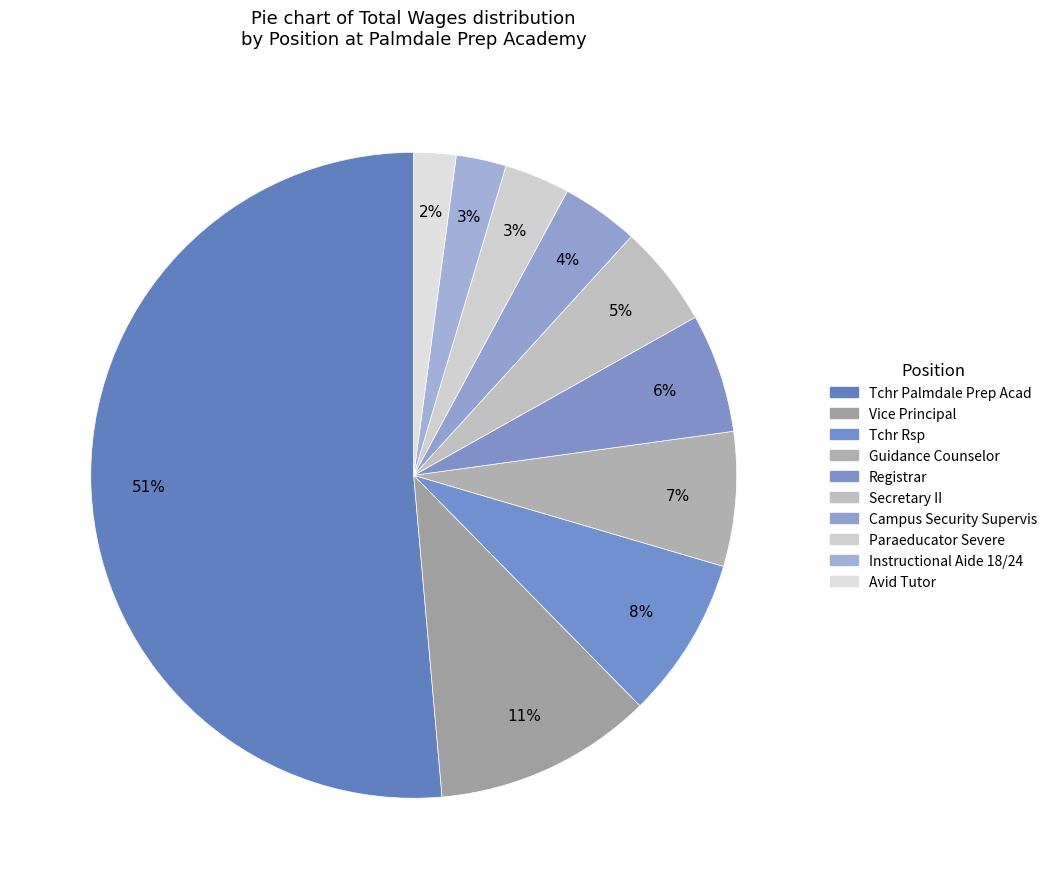

To the nearest percent, what portion does Tchr Rsp represent?

8%